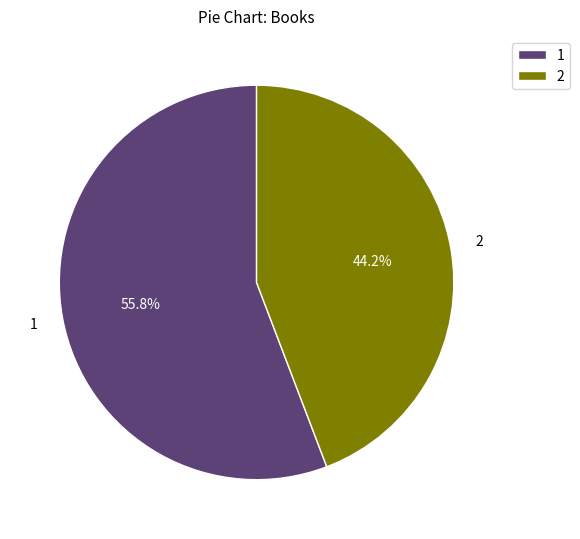

Rank the categories by value from lowest to highest.

2, 1